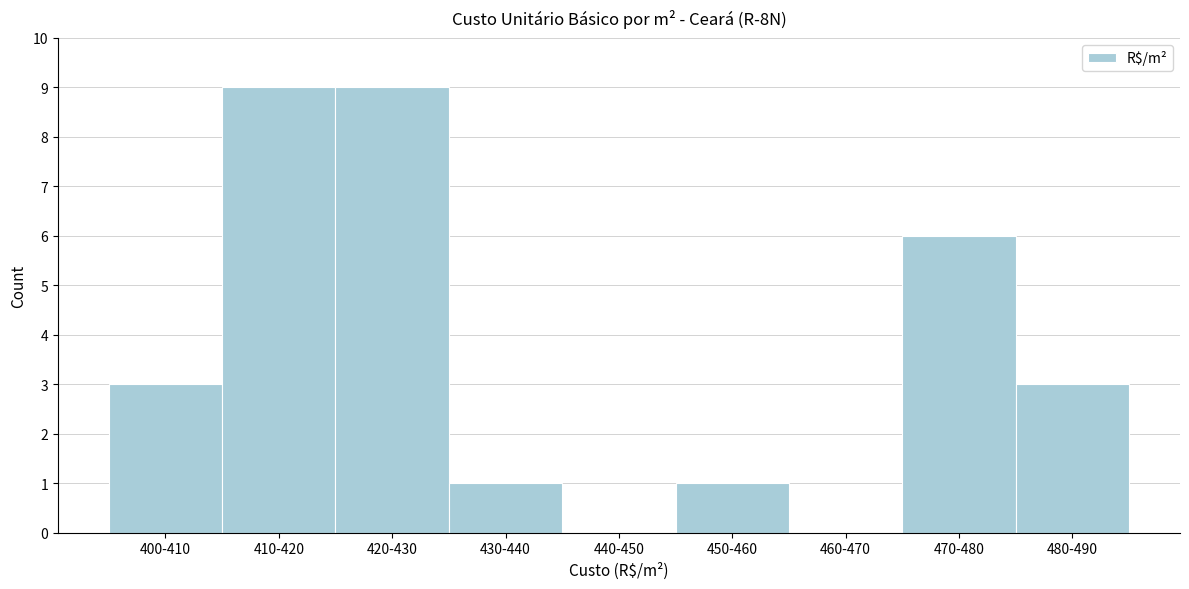

Reading left to right, extract all data points from this chart.

400-410=3	410-420=9	420-430=9	430-440=1	440-450=0	450-460=1	460-470=0	470-480=6	480-490=3